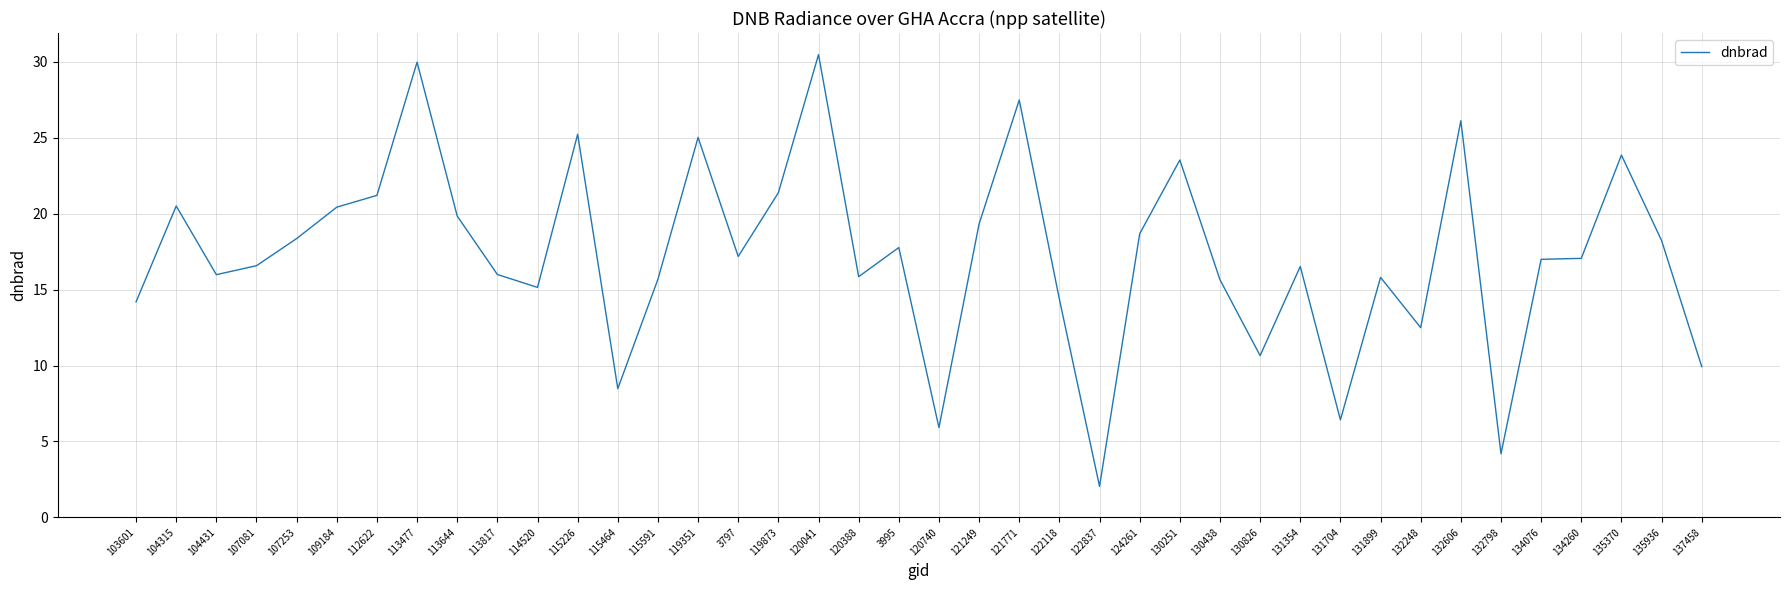

What position from the left is 115591?

14